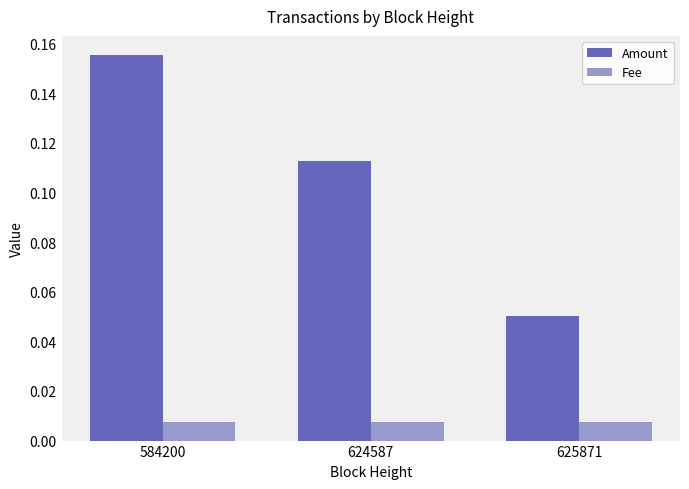

At which category is the sum across all series the highest?

584200